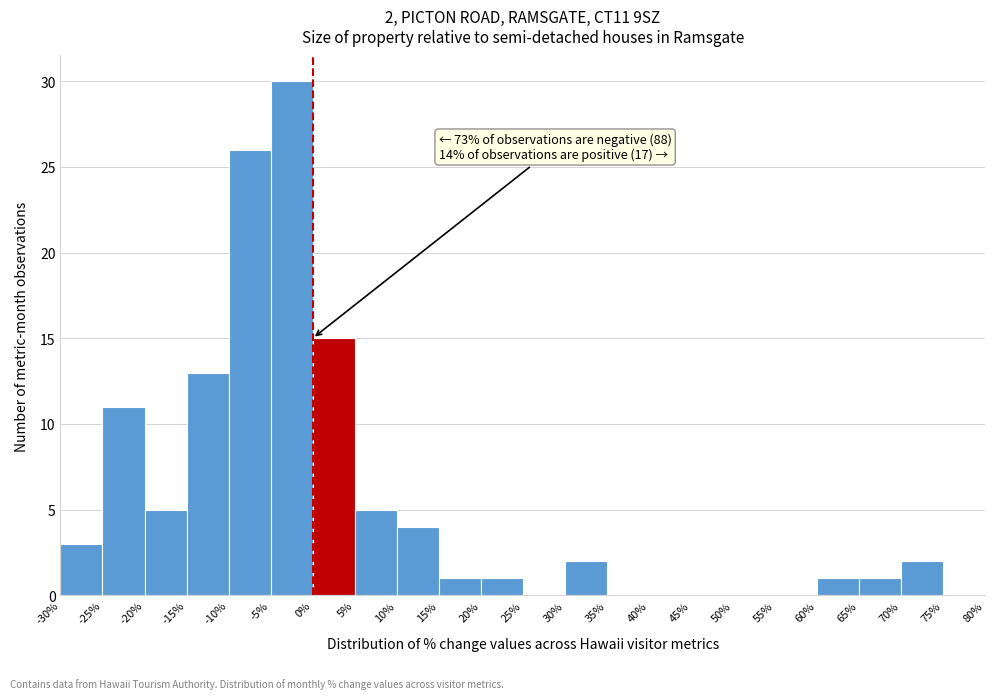

Which range on the x-axis has the tallest bar?

-5% to 0%